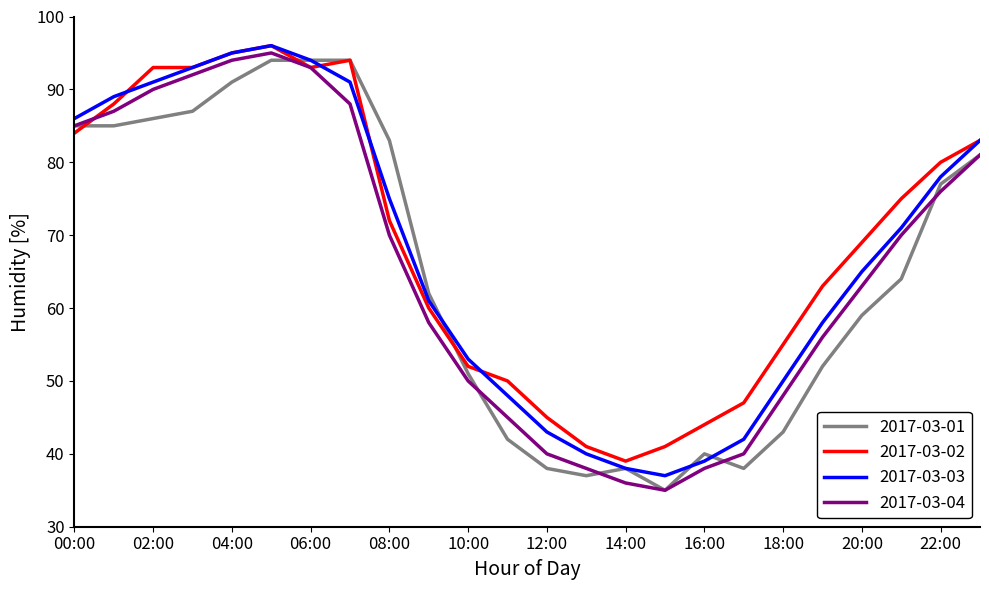

How many lines are shown in the chart?

4